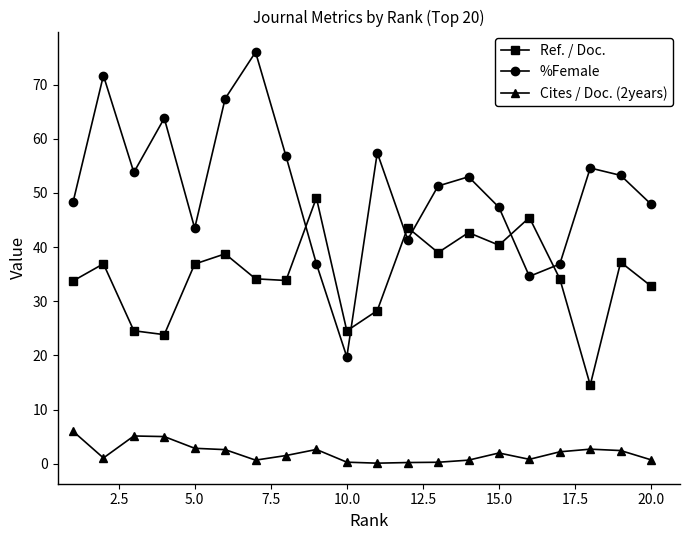

Which series has the largest total across all categories?

%Female